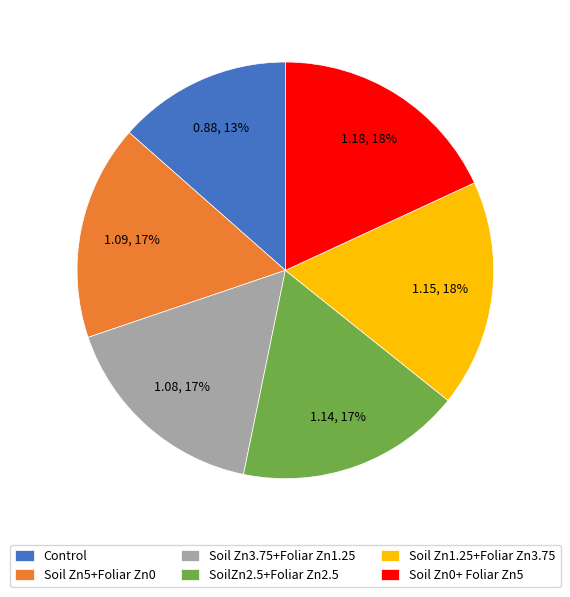

Count the number of slices in the pie.

6